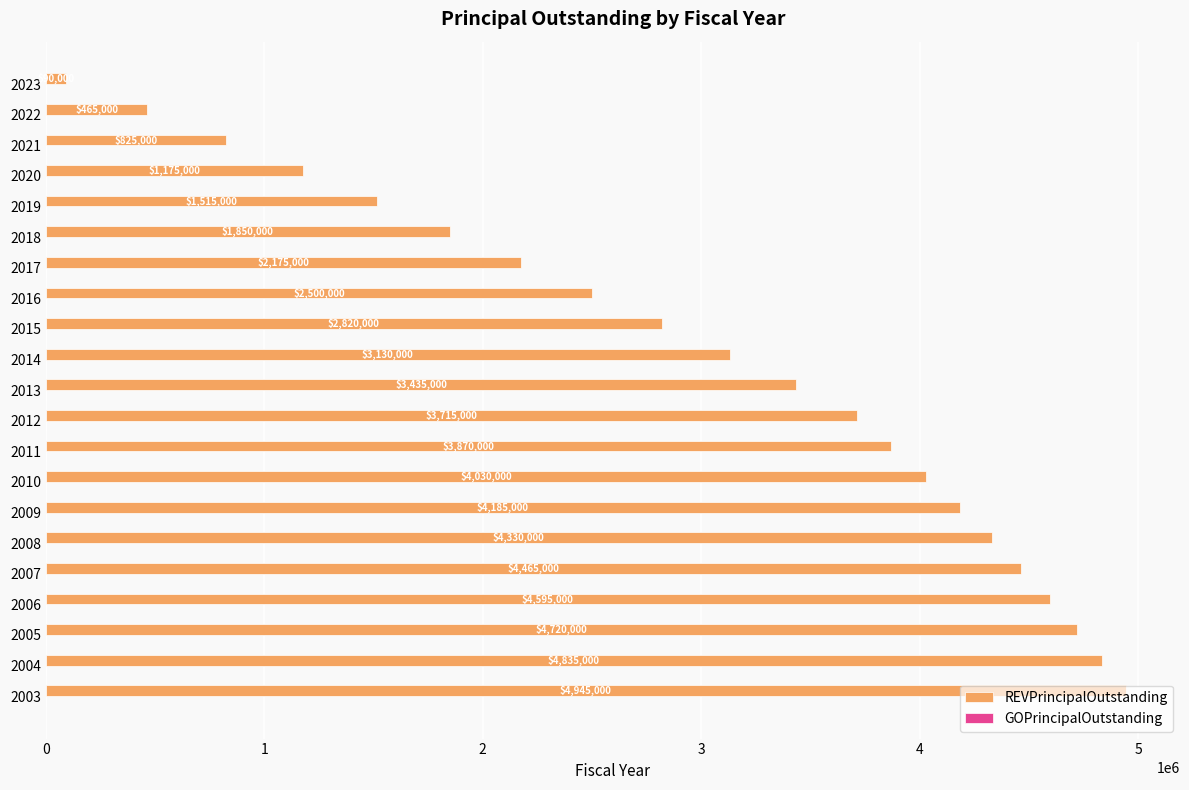

Count the number of data series in this chart.

1